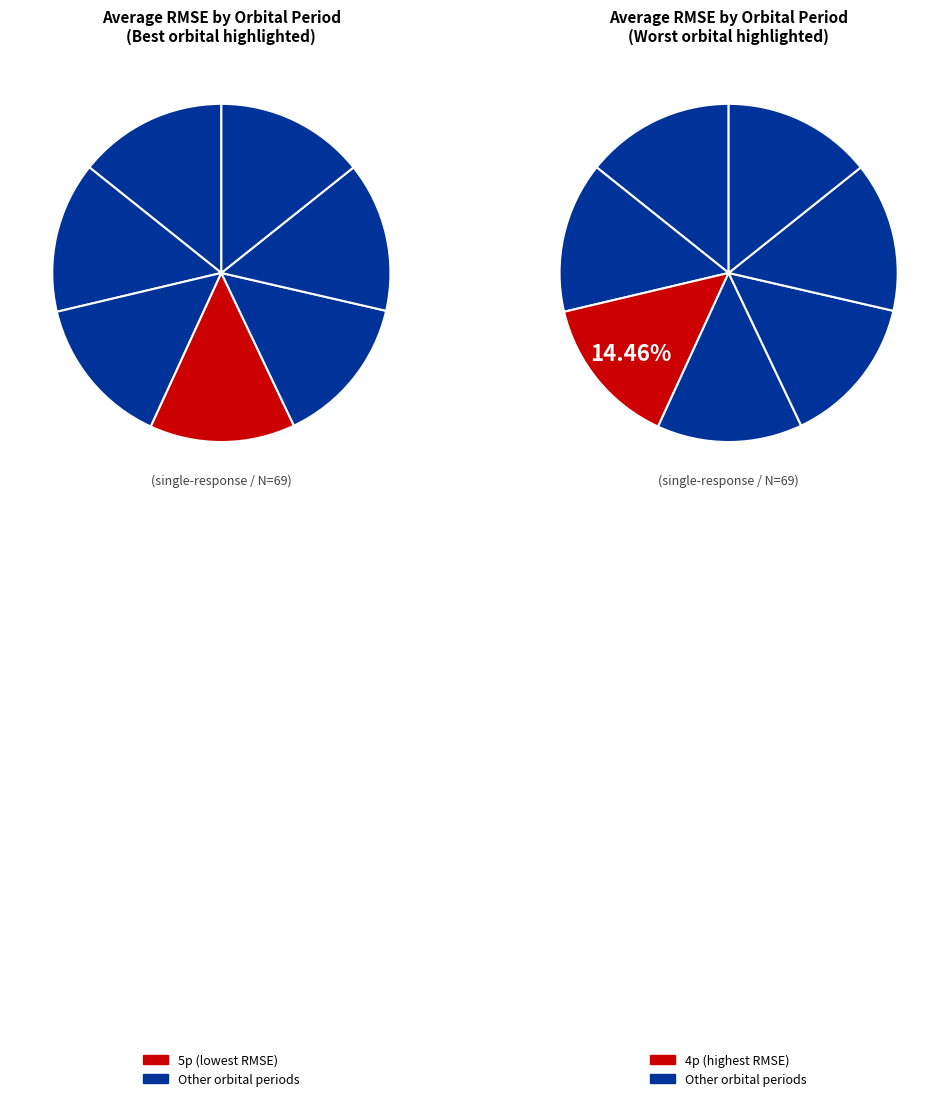

Is it true that 7p is 15% of the pie?

True